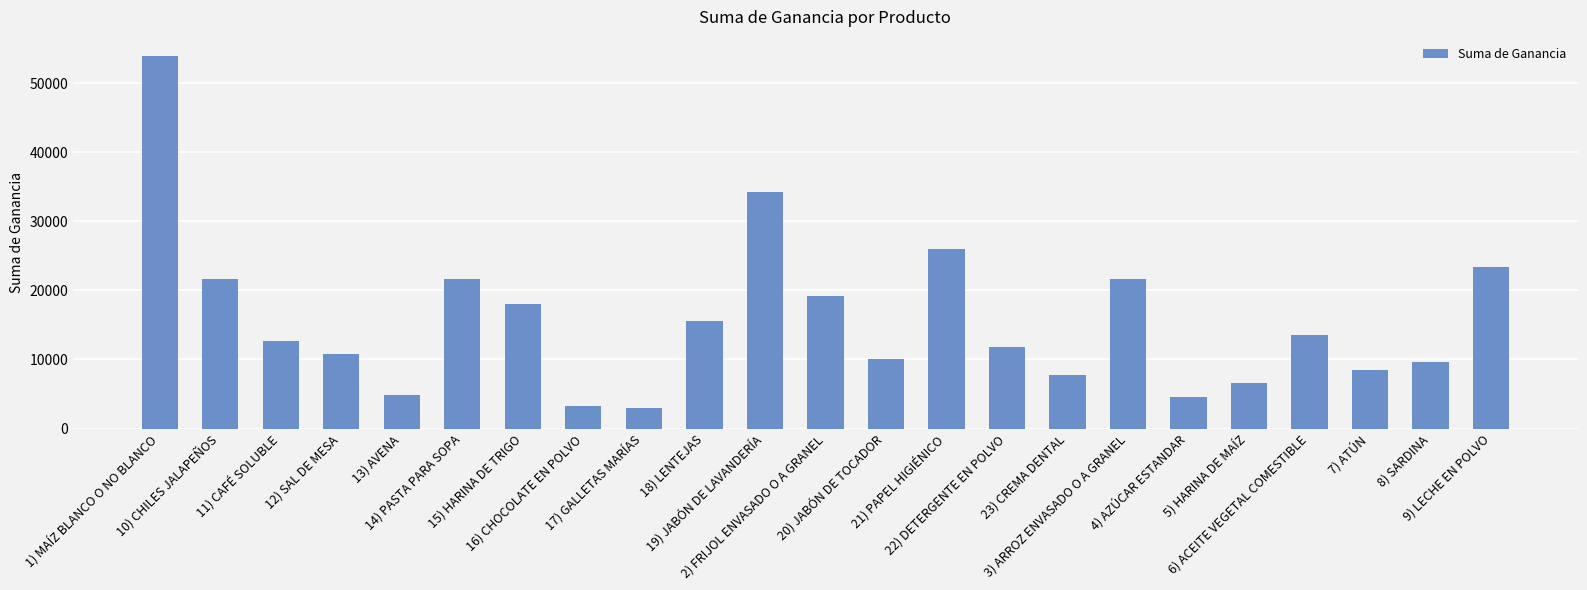

What is the minimum value shown in the chart?

3000